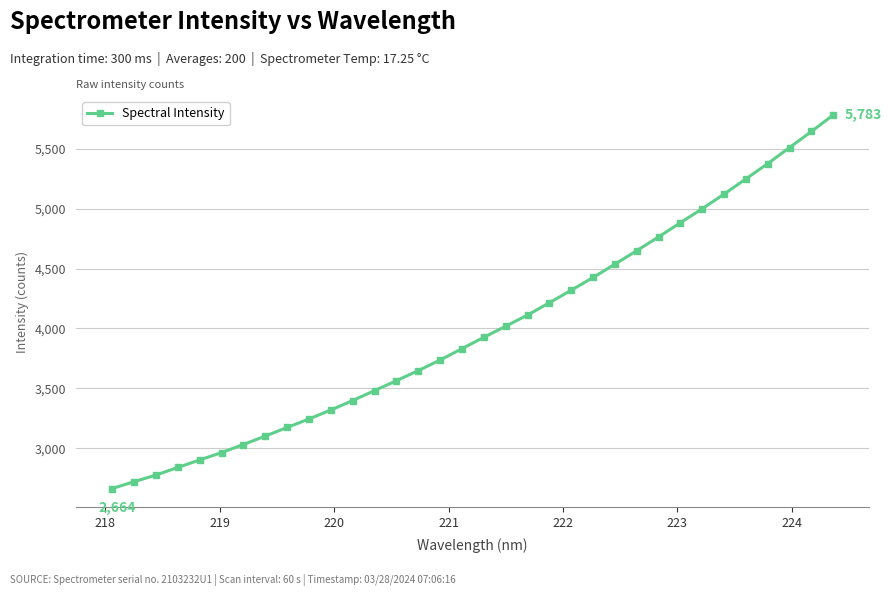

How many lines are shown in the chart?

1